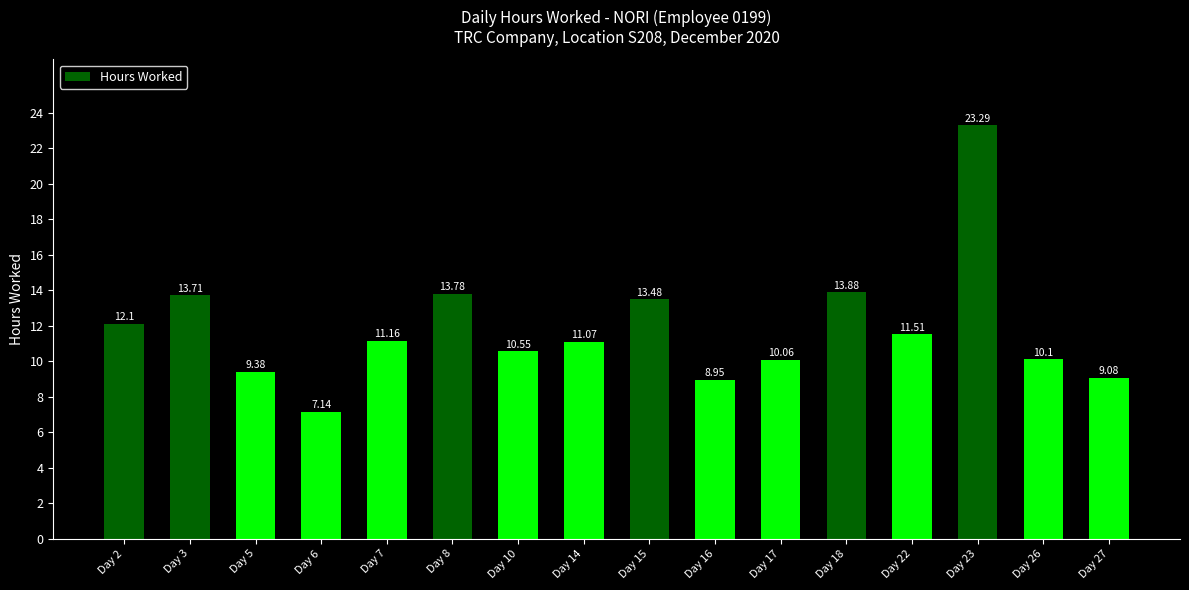

How many distinct data groups are displayed?

1